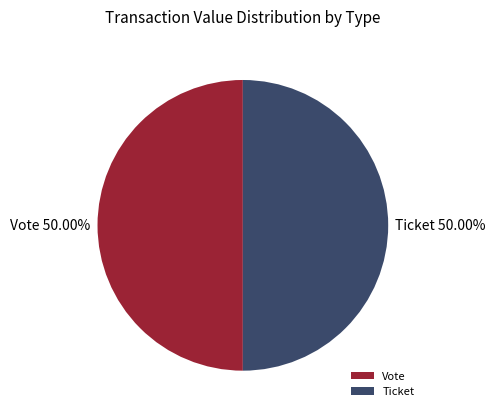

Do Ticket and Vote together represent more than half of the pie?

Yes